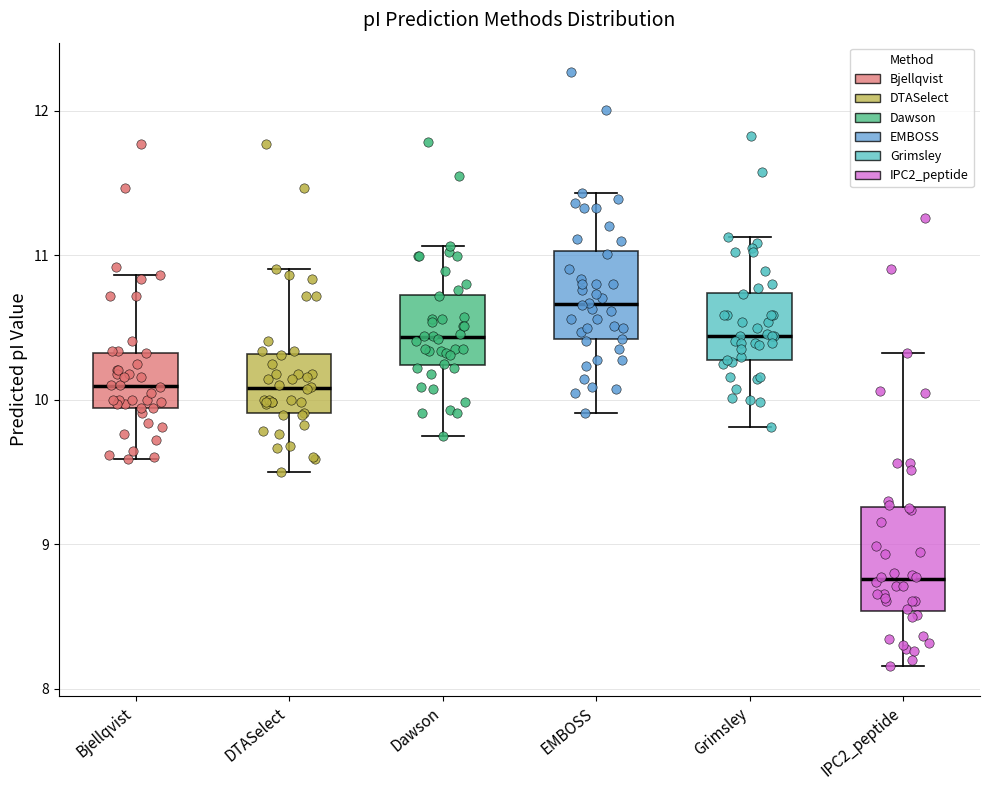

Which box has the lowest median line?

IPC2_peptide